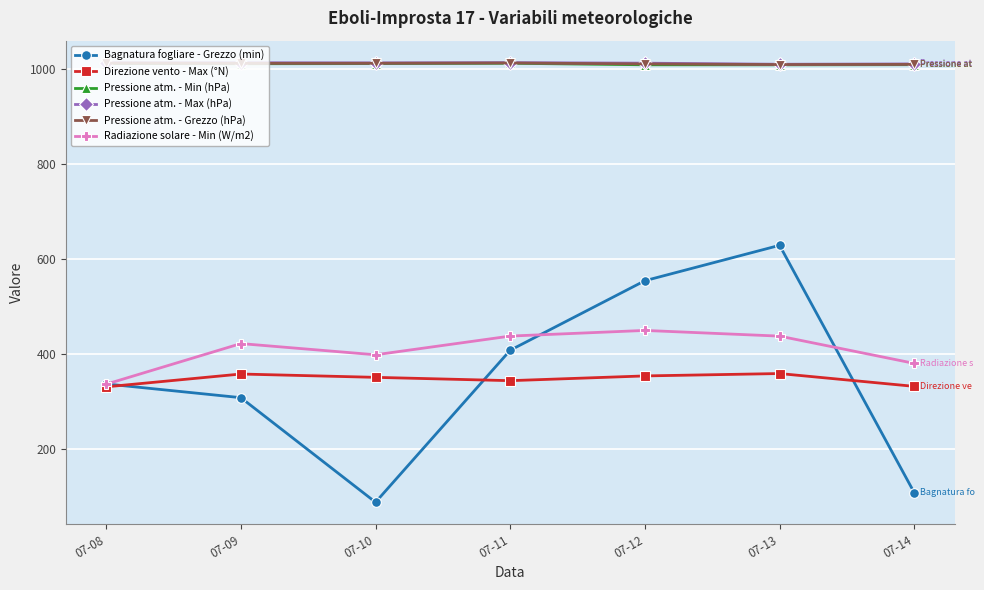

How many lines are shown in the chart?

6